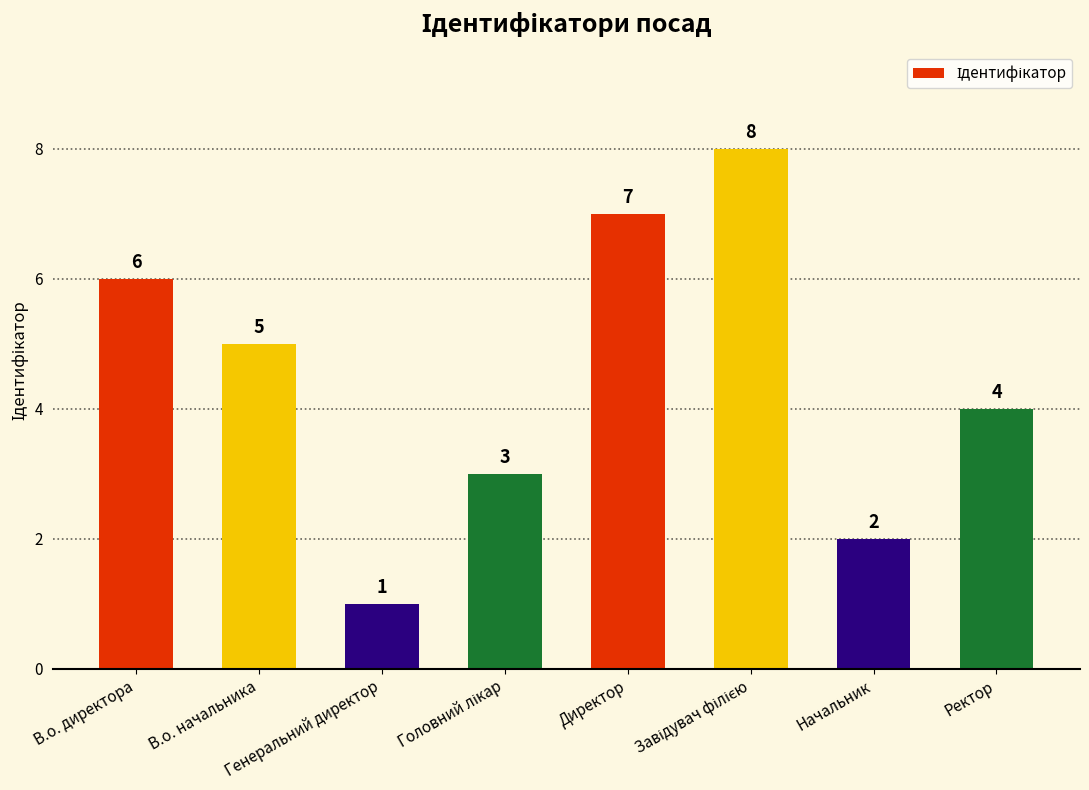

Where is the data nearest to the value 4?

Ректор